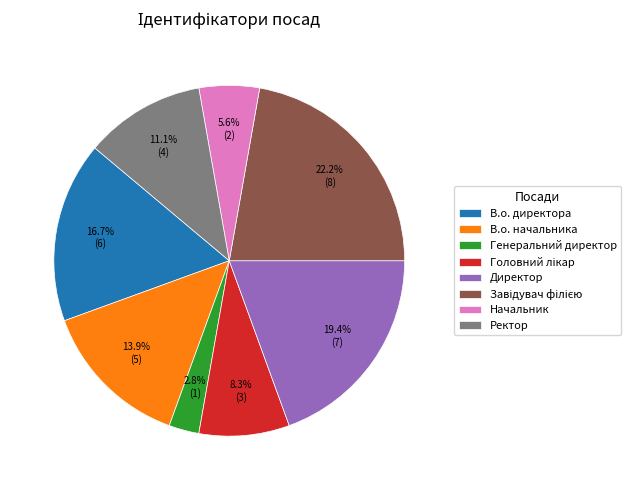

Approximately how many times larger is the value at Начальник compared to В.о. начальника?

0.4